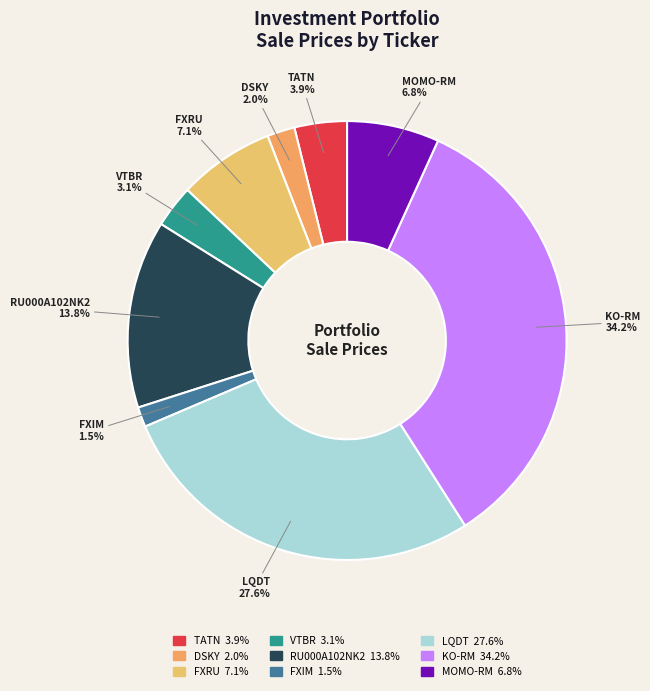

Count the number of slices in the pie.

9